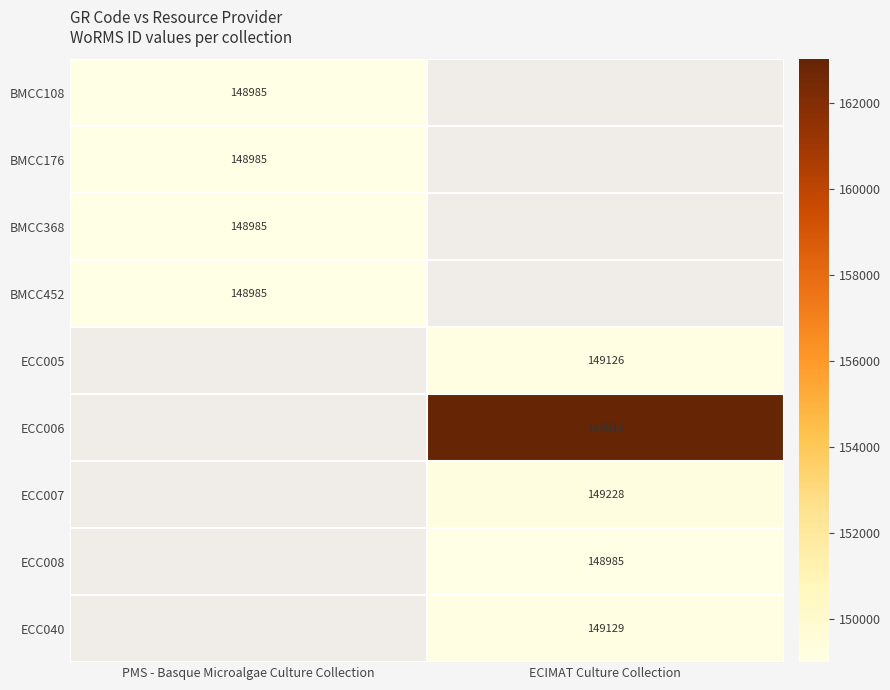

True or false: BMCC452 has a value of 43019 at PMS - Basque Microalgae Culture Collection.

False